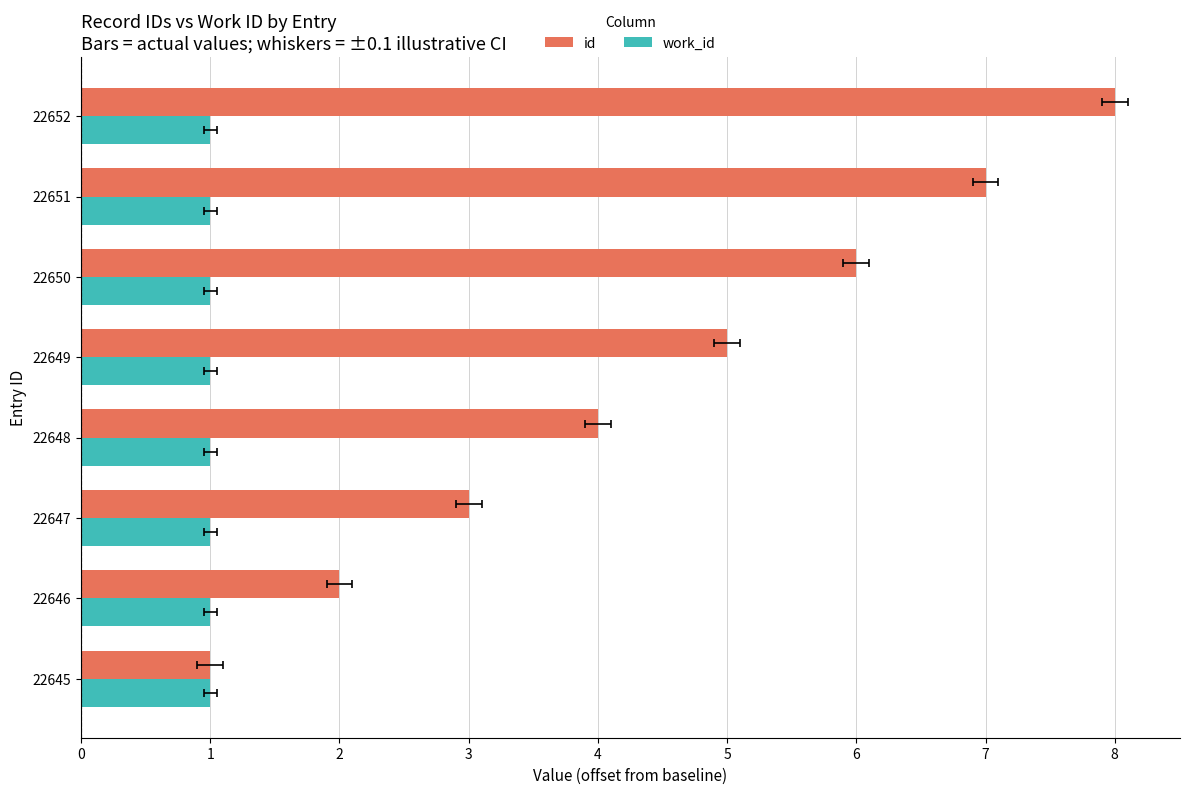

The id series shows 2.4 at 22648. True or false?

False